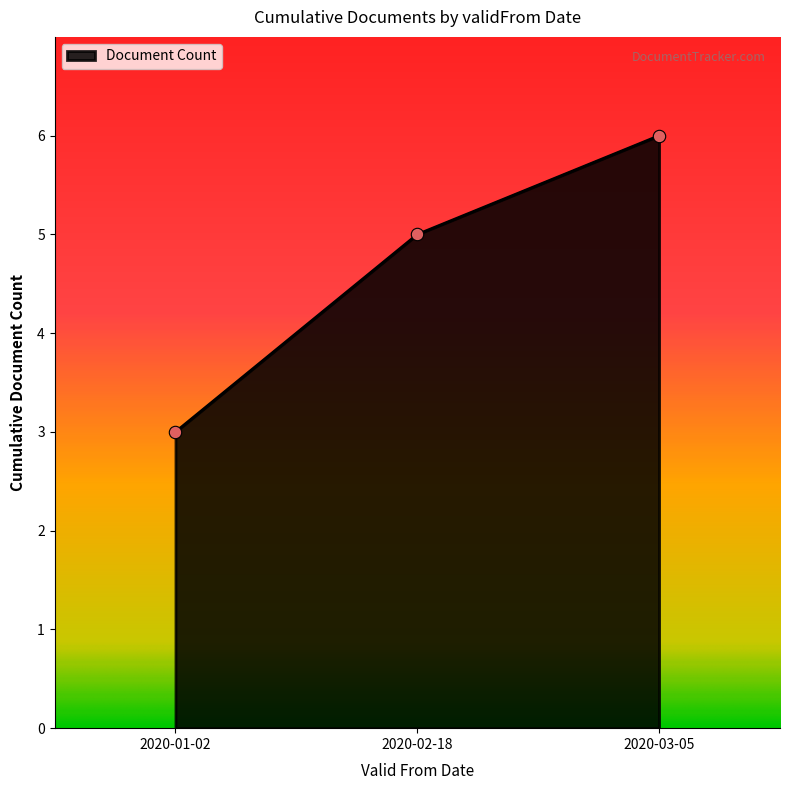

What is the change in value from 2020-01-02 to 2020-02-18?

+2